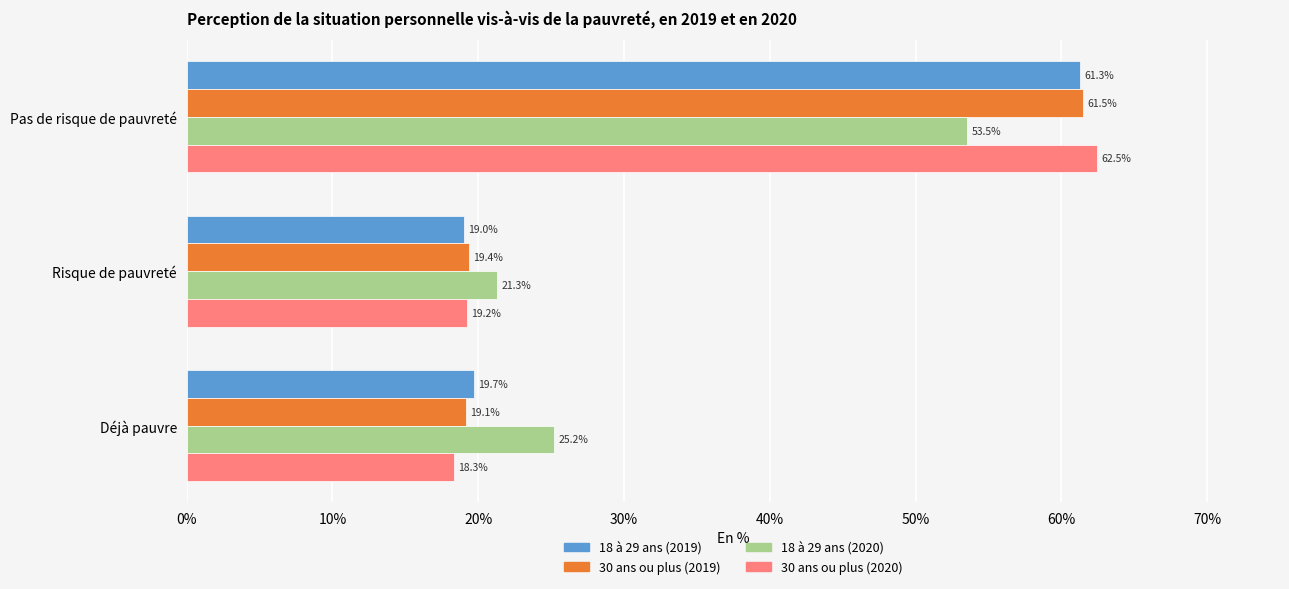

What is the maximum value shown in the chart?

62.5